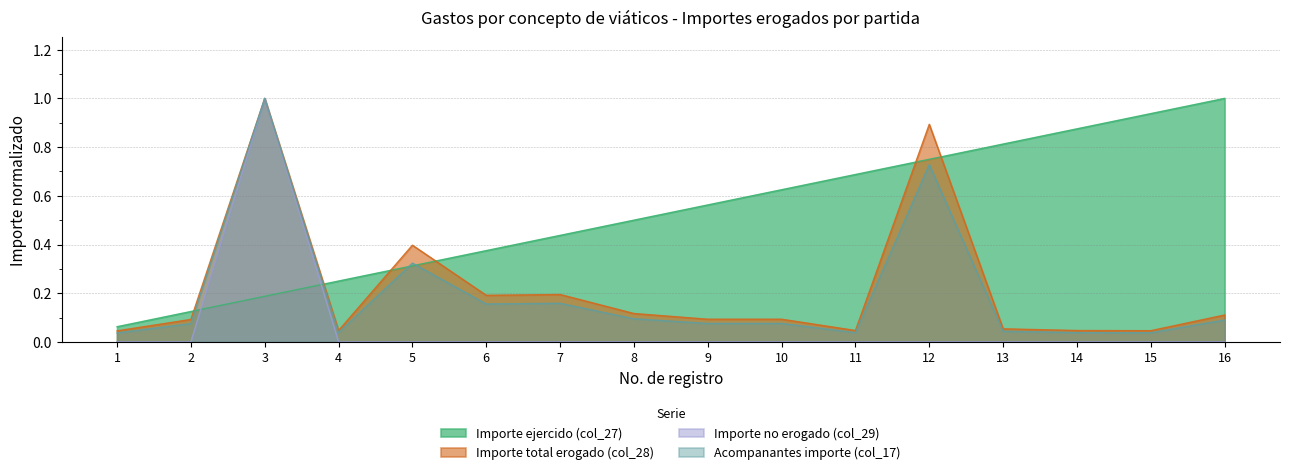

At which category does the chart reach its peak across all series?

16